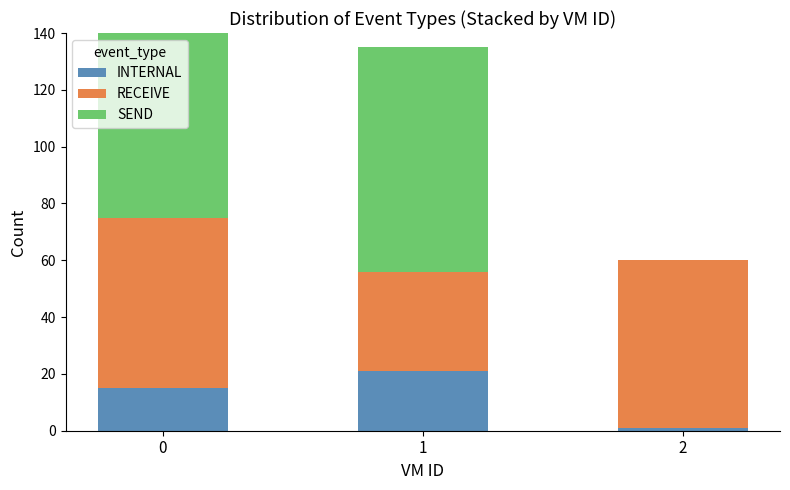

Reading left to right, transcribe all the data shown in this chart.

INTERNAL: 0=15	1=21	2=1
RECEIVE: 0=60	1=35	2=59
SEND: 0=74	1=79	2=0